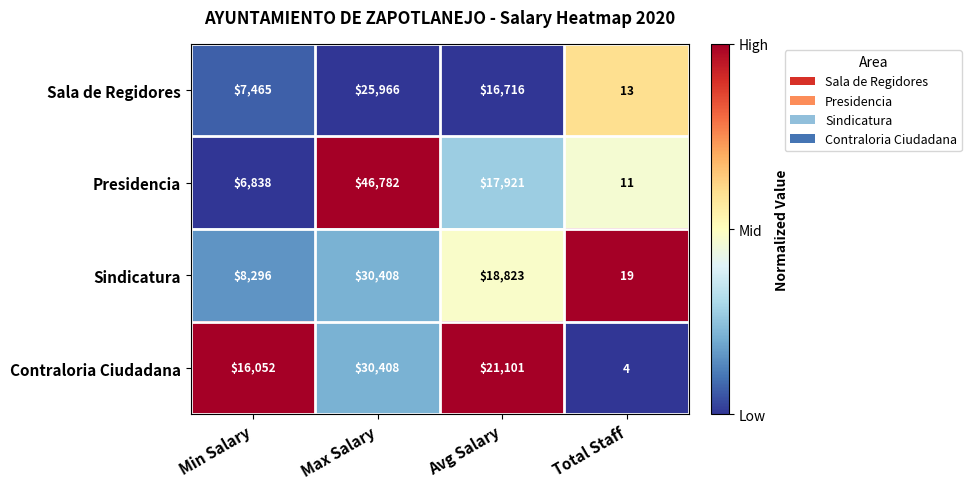

What is the minimum value shown in the chart?

4